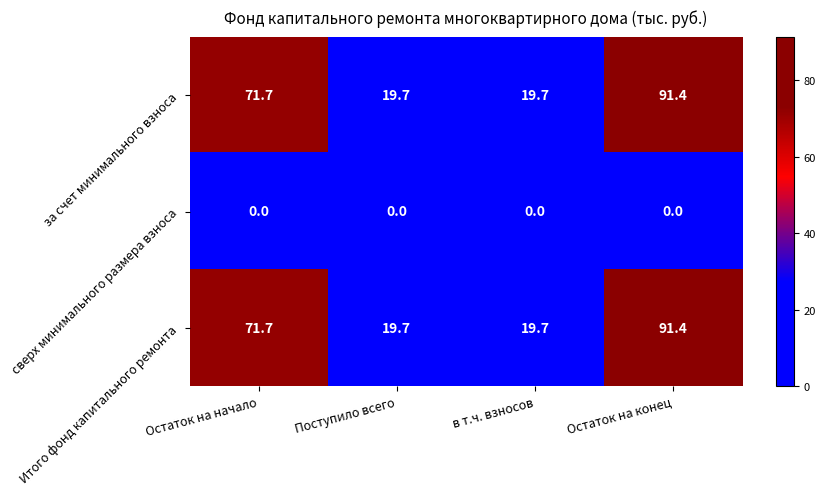

Reading left to right, list all the values displayed in this chart.

за счет минимального взноса: 71.7	19.7	19.7	91.4
сверх минимального размера взноса: 0.0	0.0	0.0	0.0
Итого фонд капитального ремонта: 71.7	19.7	19.7	91.4